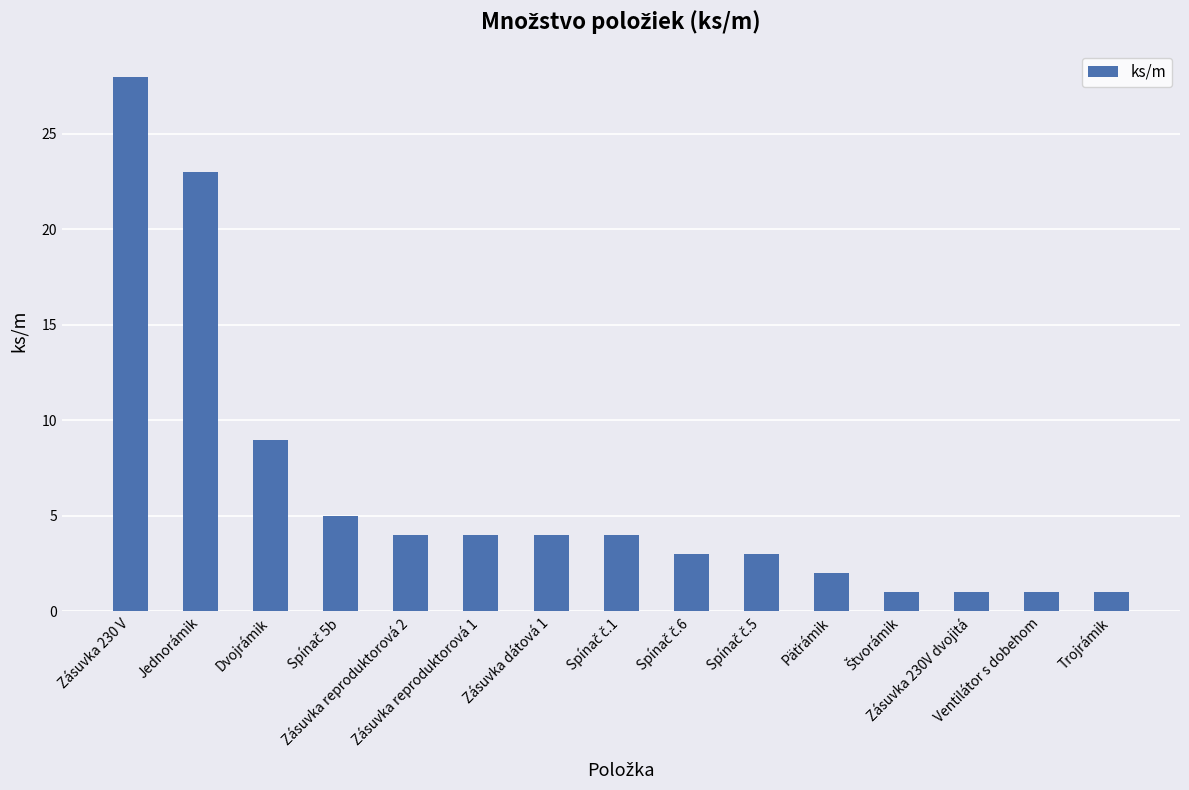

Reading left to right, transcribe all the data shown in this chart.

28	23	9	5	4	4	4	4	3	3	2	1	1	1	1